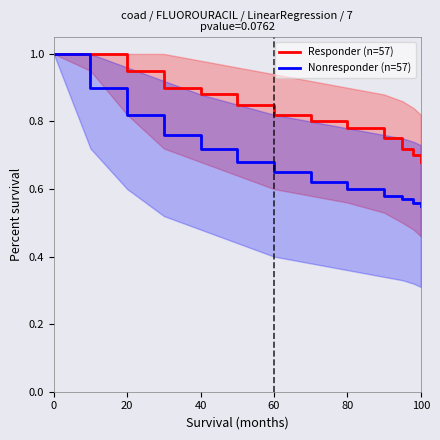

At how many categories does at least one series exceed 0?

13